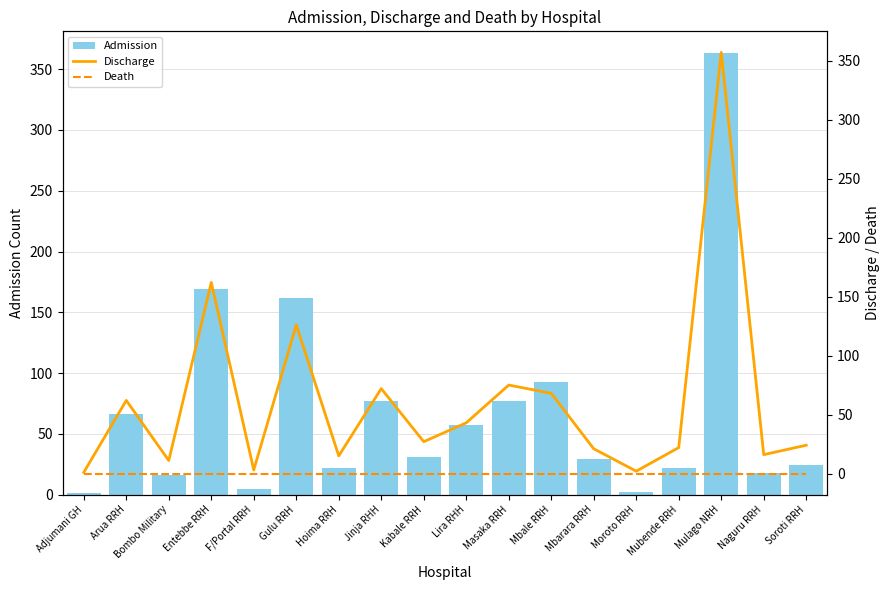

Which series has the largest range (max minus min)?

Admission